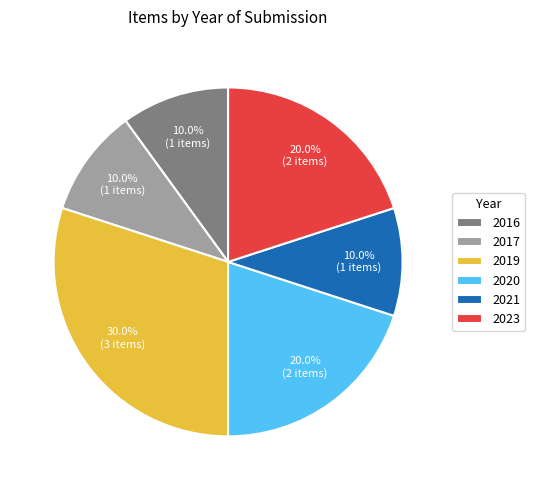

Is there a majority slice in this chart?

No